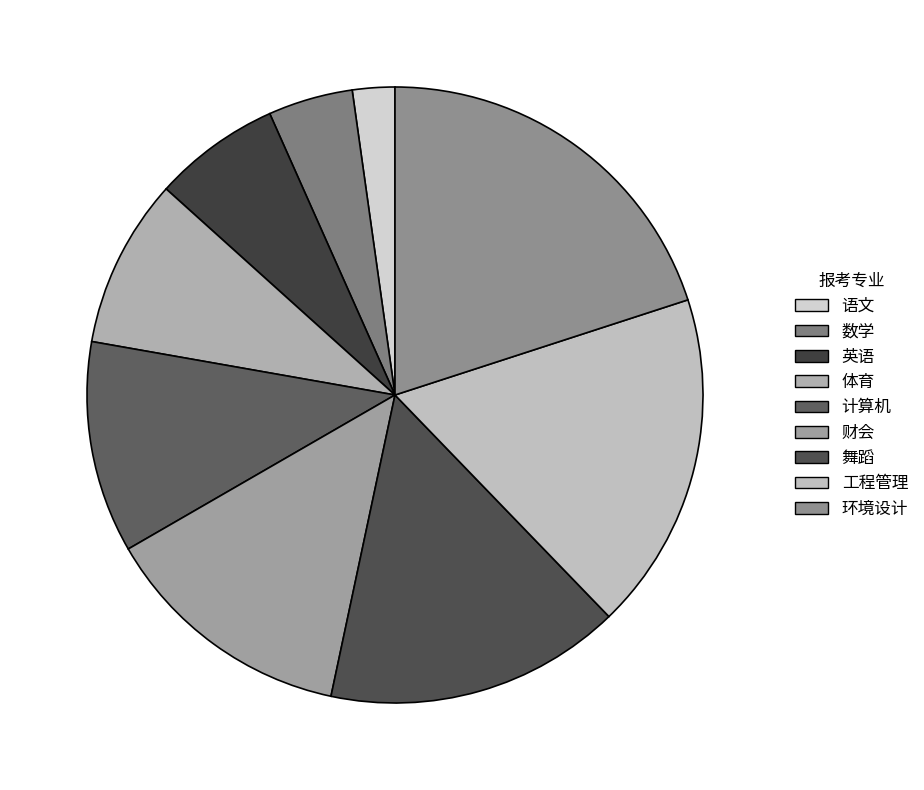

The 数学 slice represents 1% of the pie. True or false?

False